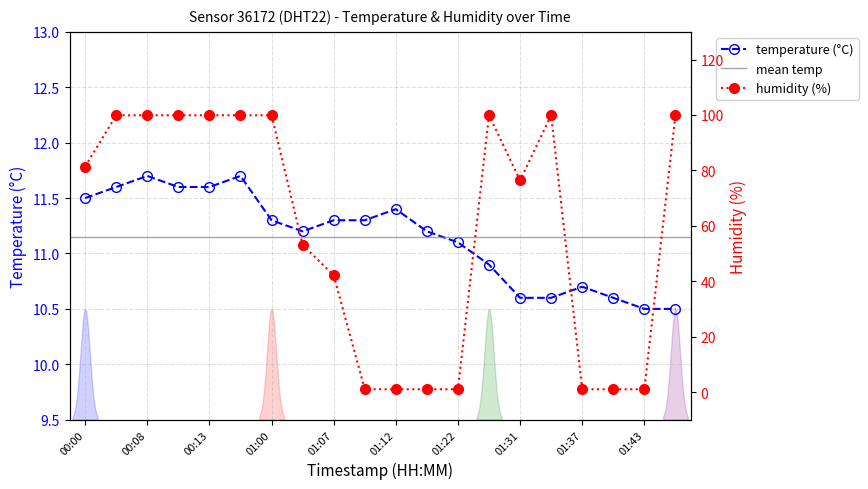

Is this an area chart (filled region under the line)?

No